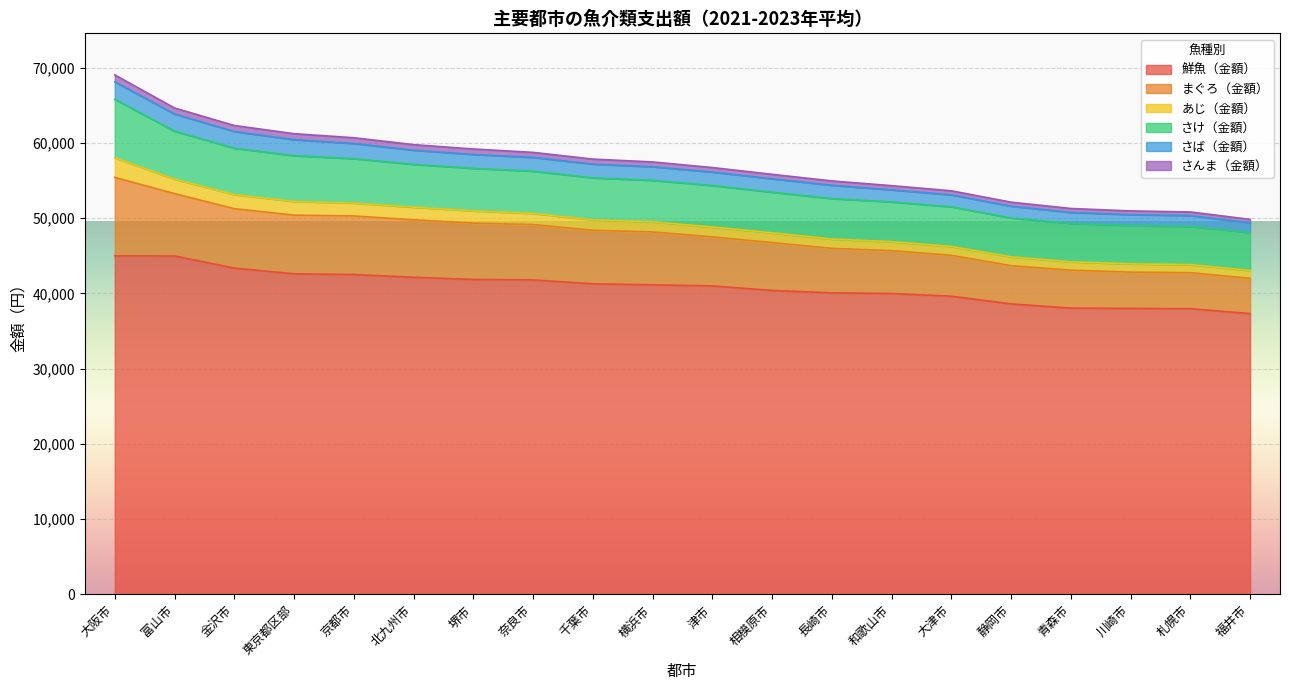

True or false: 鮮魚（金額） has more than 2 points higher than both neighbors.

False